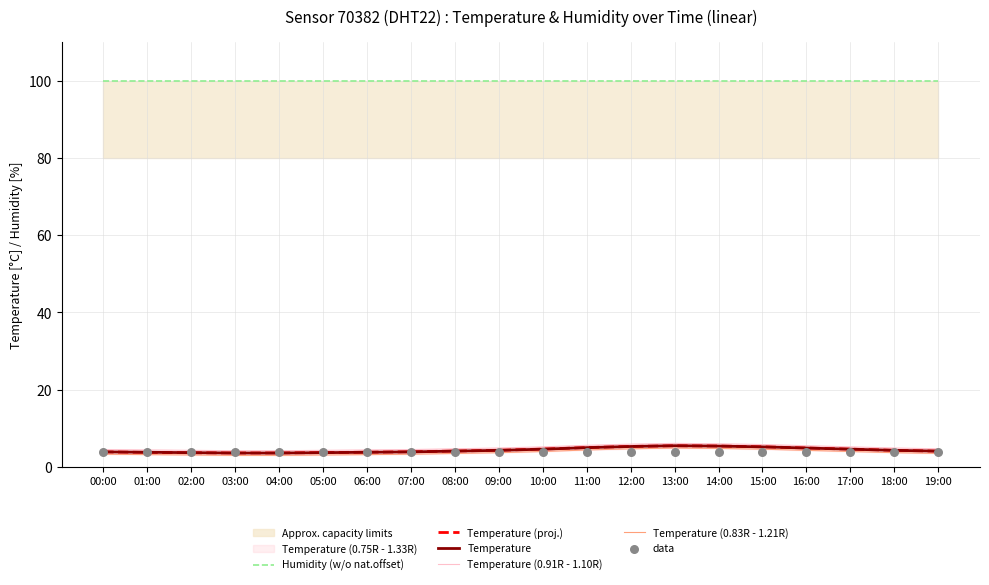

At how many categories does at least one series exceed 19?

20